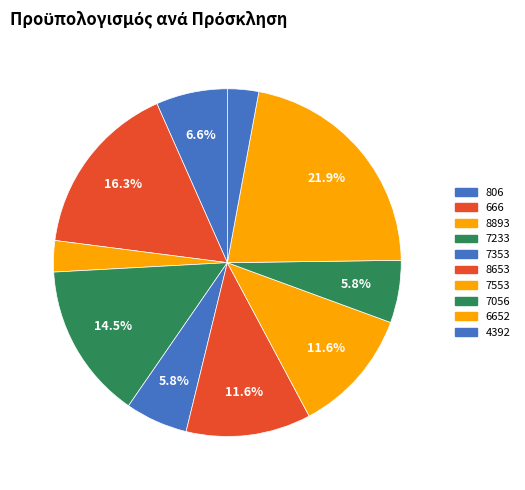

To the nearest percent, what is the difference between the largest and smallest slice percentages?

19%